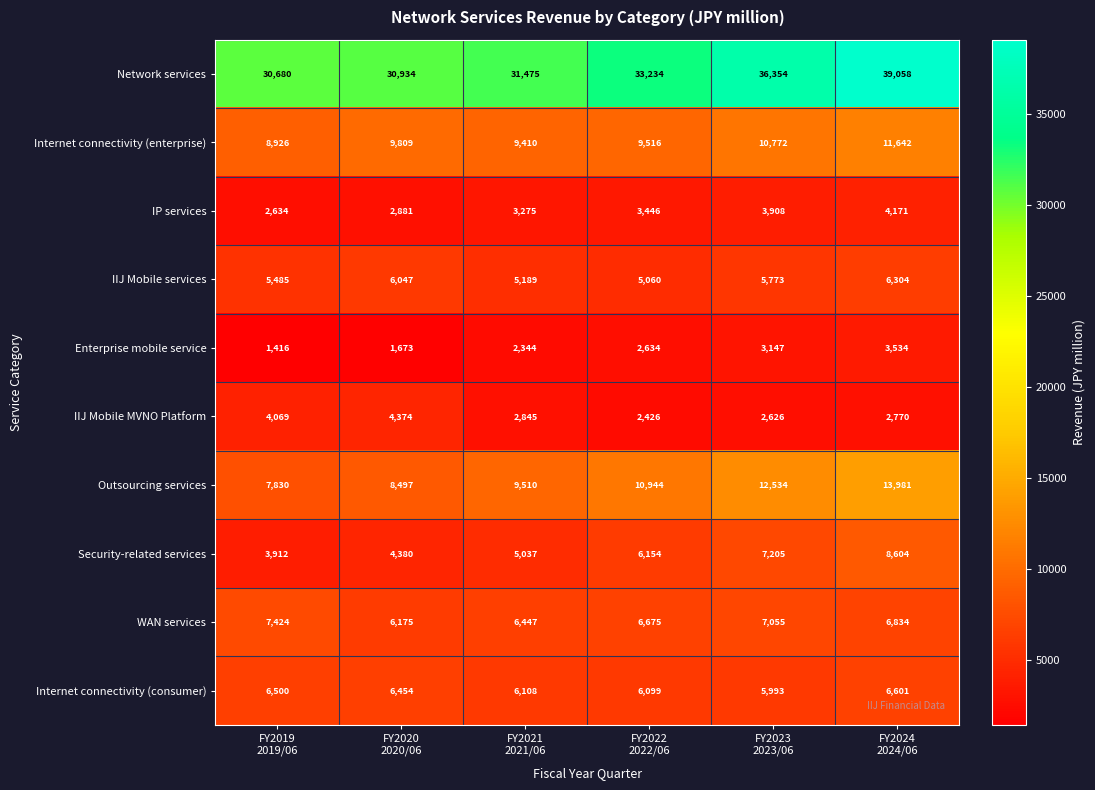

At how many categories does at least one series exceed 29125?

6